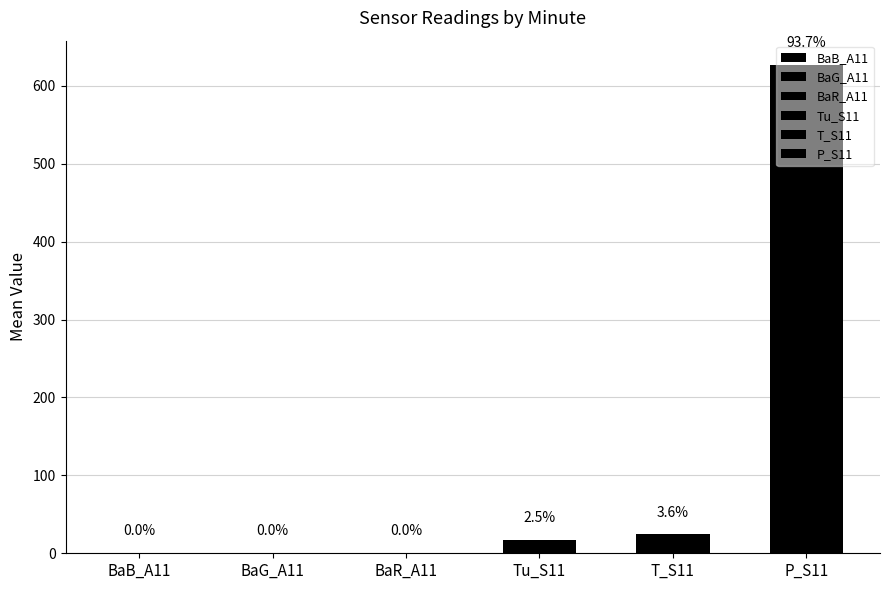

What is the difference between the maximum and minimum values in the BaB_A11 series?

0.9